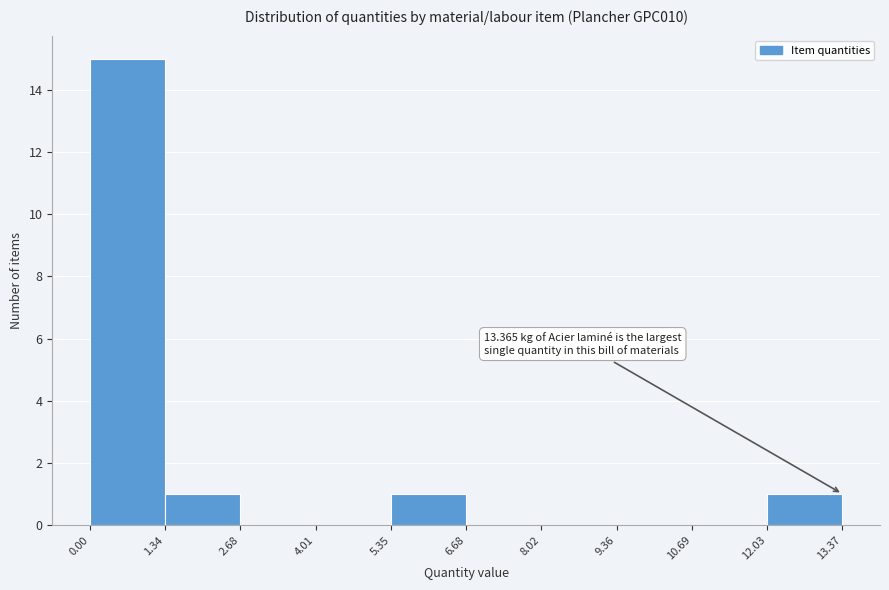

Over which range of the x-axis is the bar tallest?

0.00 to 1.34